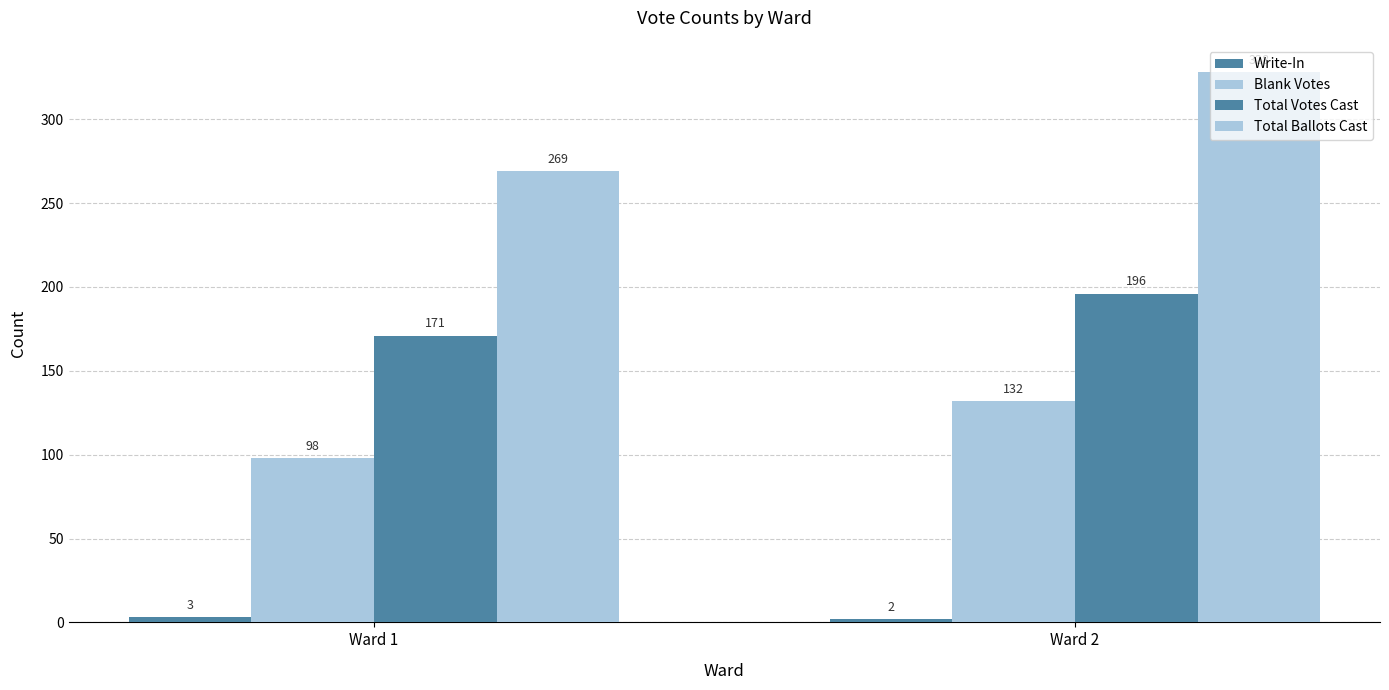

Rank the series by their maximum value, from lowest to highest.

Write-In, Blank Votes, Total Votes Cast, Total Ballots Cast